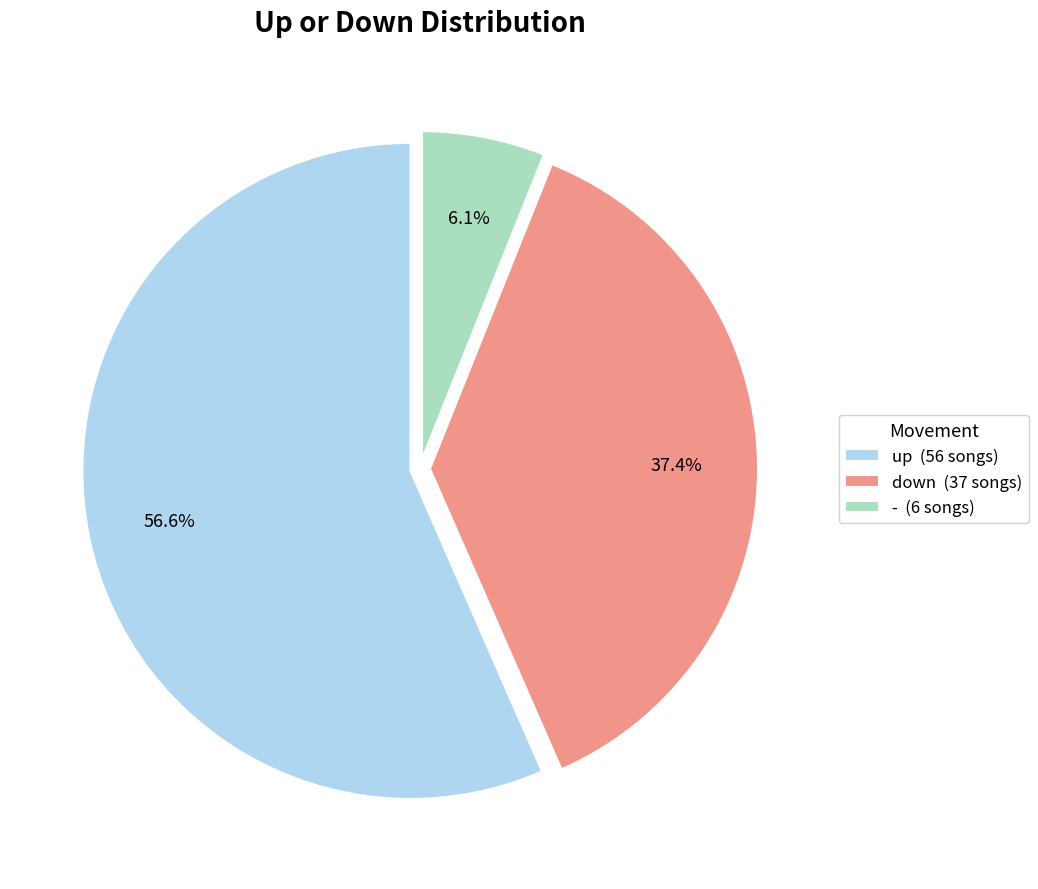

Do up and - together represent more than half of the pie?

Yes